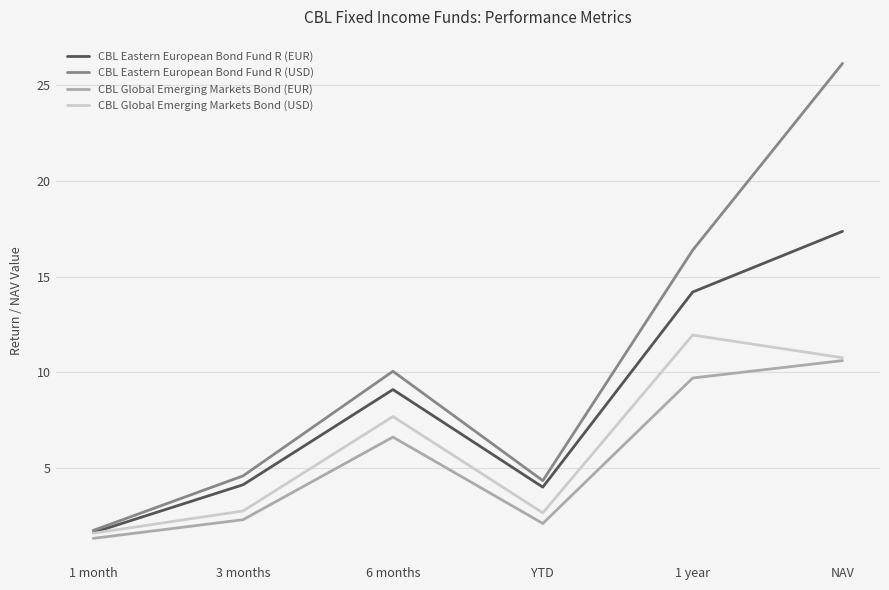

Rank the series by their average value, from lowest to highest.

CBL Global Emerging Markets Bond (EUR), CBL Global Emerging Markets Bond (USD), CBL Eastern European Bond Fund R (EUR), CBL Eastern European Bond Fund R (USD)